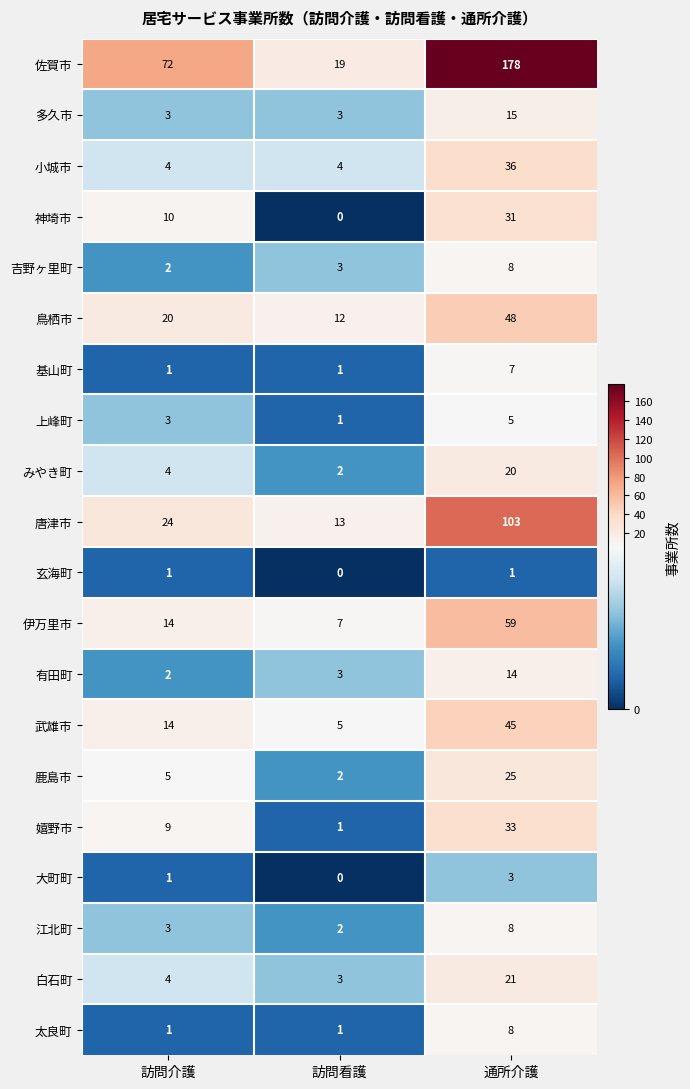

What is the maximum value for みやき町?

20